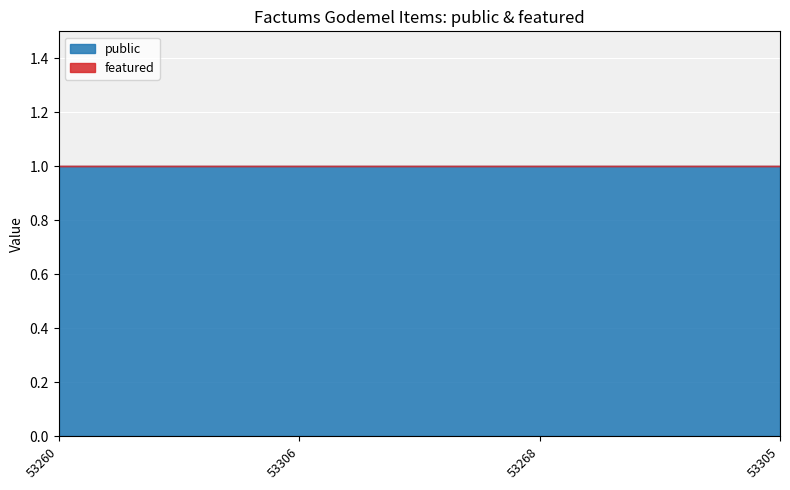

Where is public nearest to the value 1?

53260